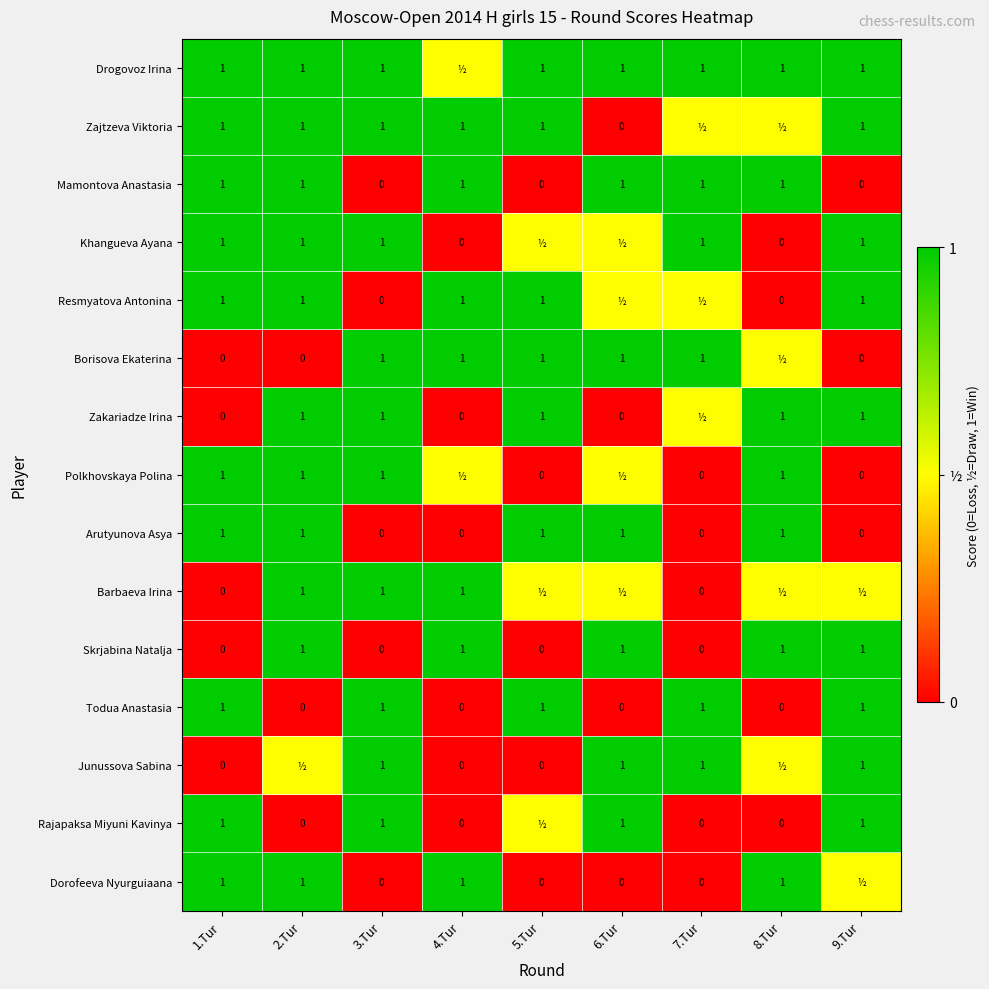

How many distinct data groups are displayed?

15